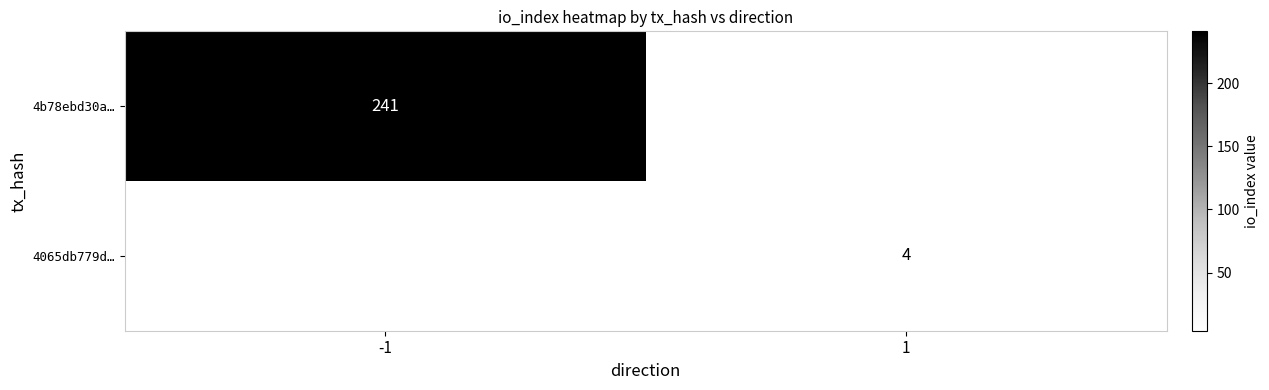

Is it true that 4065db779d… equals 2 at 1?

False